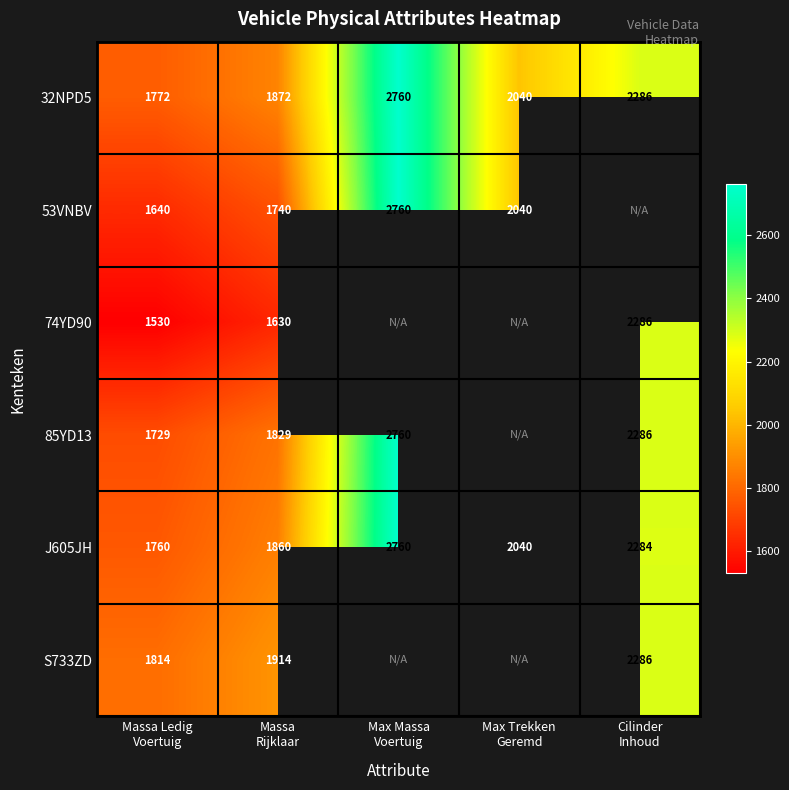

At which category does the chart reach its minimum across all series?

Massa Ledig
Voertuig